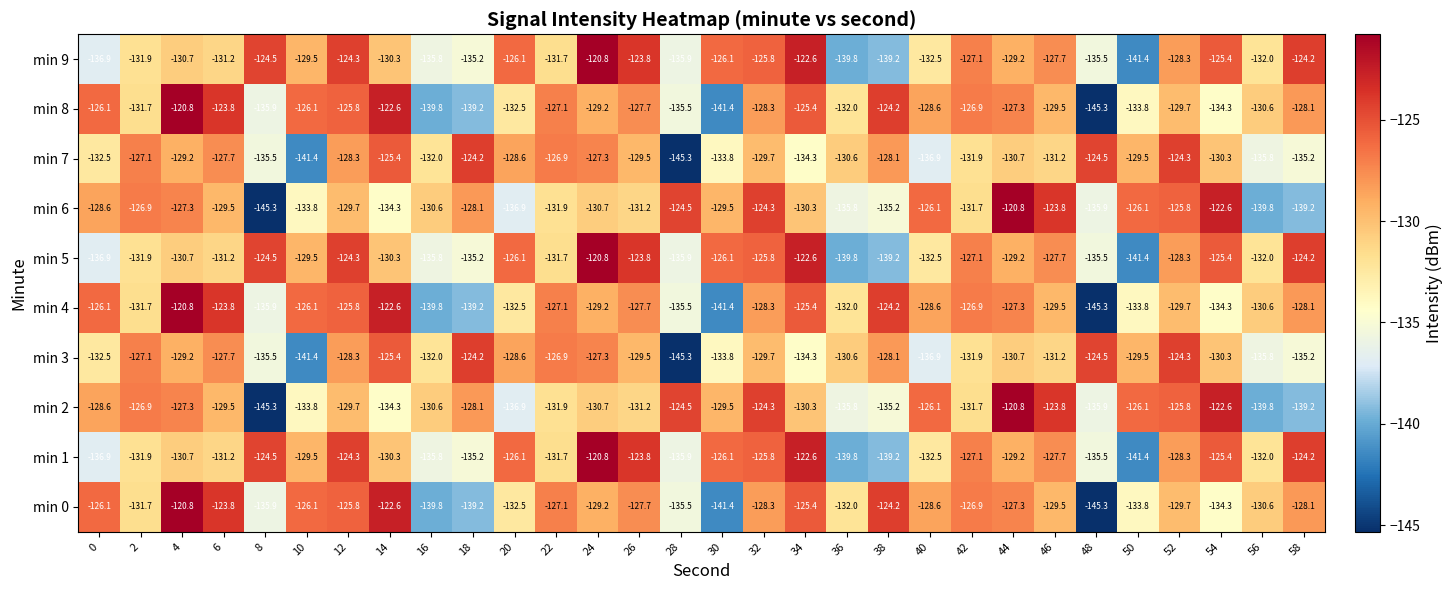

What is the total value across all series at 20?

-1306.8